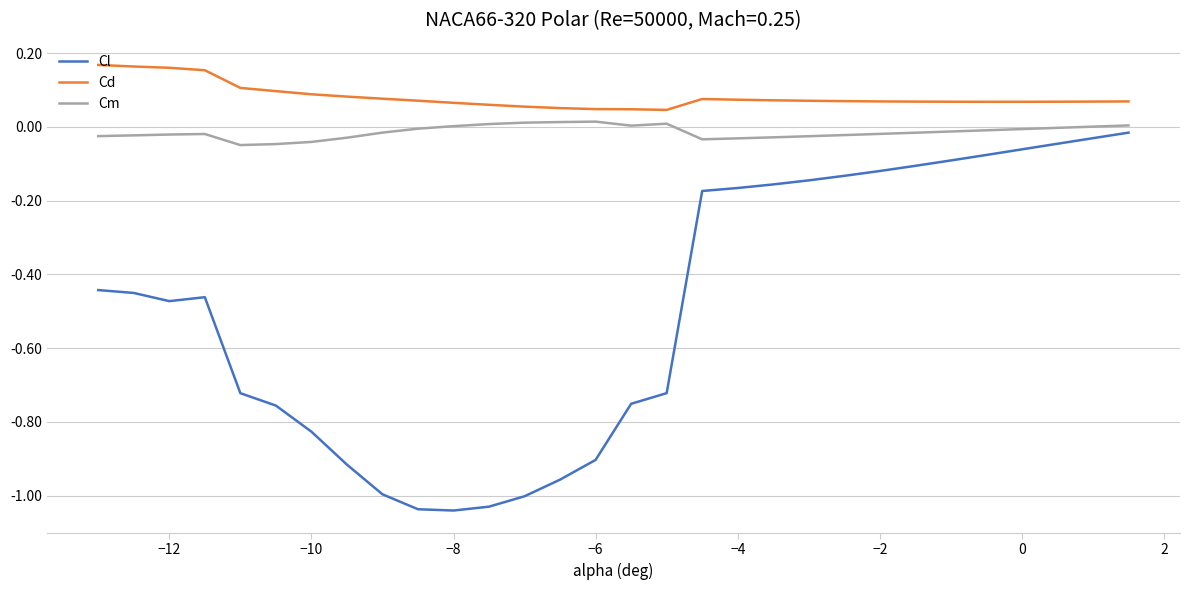

True or false: Cd and Cm cross at least once.

False